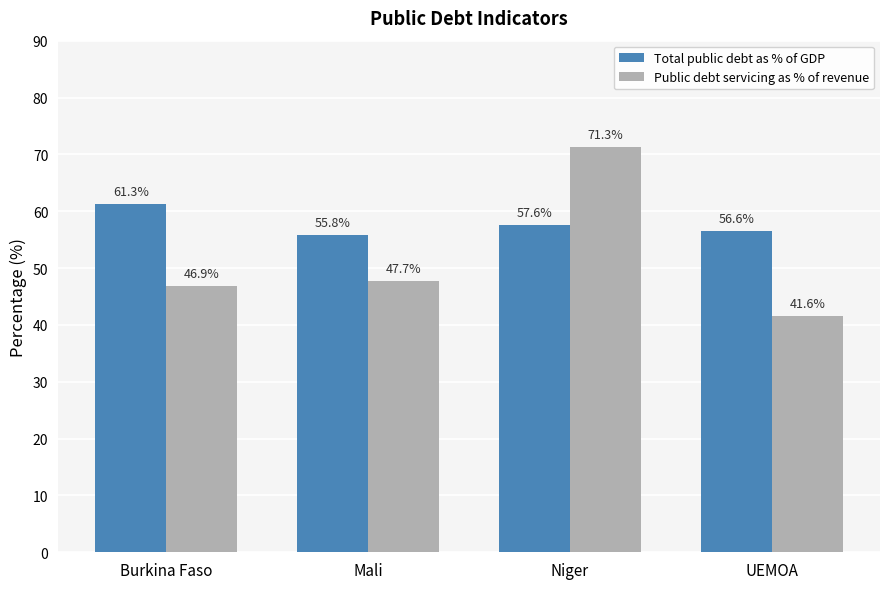

Between Mali and UEMOA, which series saw the biggest shift?

Public debt servicing as % of revenue